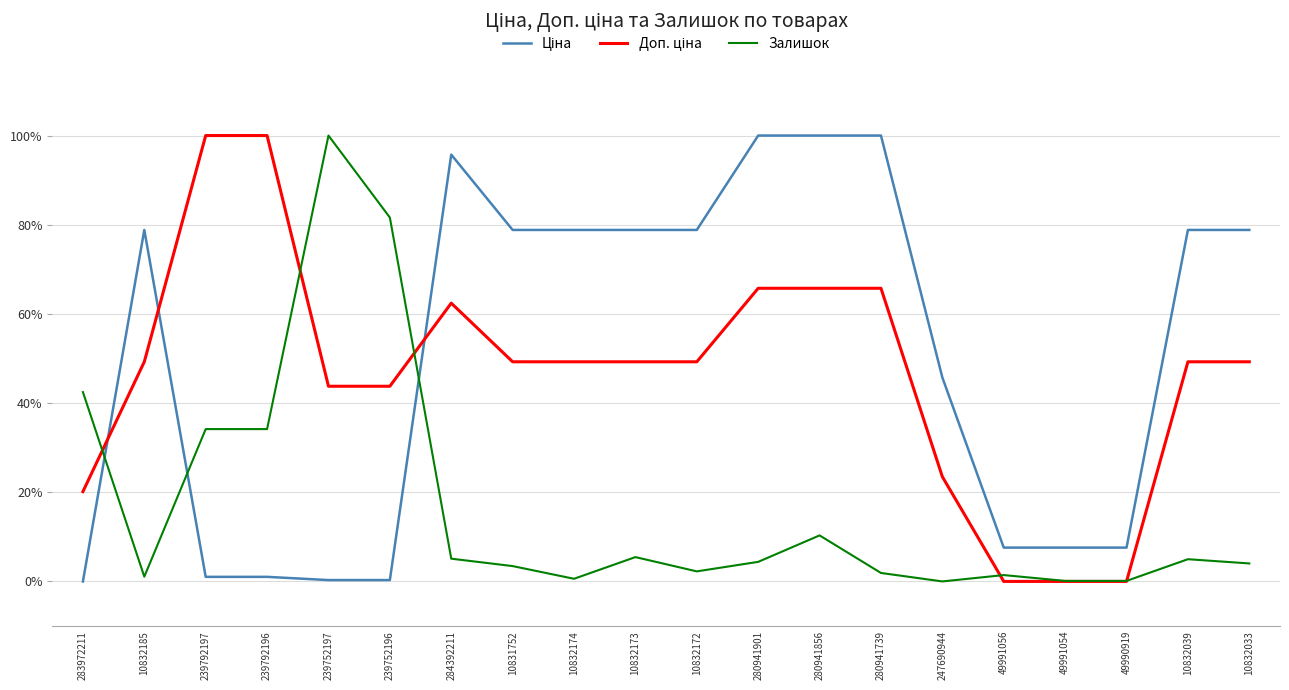

True or false: Доп. ціна has more than 0 interior local peaks.

True